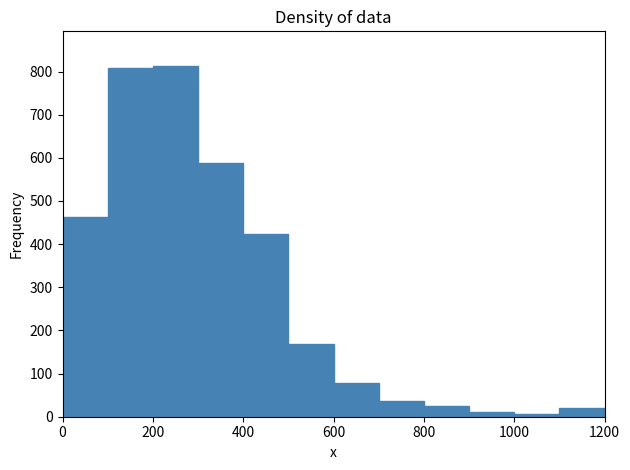

Reading left to right, transcribe this chart: for each bar, give the range it covers on the x-axis and its height. The values are not printed on the chart, so give them approximately, as read against the axis.

0 to 100: 460
100 to 200: 810
200 to 300: 810
300 to 400: 590
400 to 500: 420
500 to 600: 170
600 to 700: 80
700 to 800: 40
800 to 900: 30
900 to 1000: 10
1000 to 1100: under 10
1100 to 1200: 20